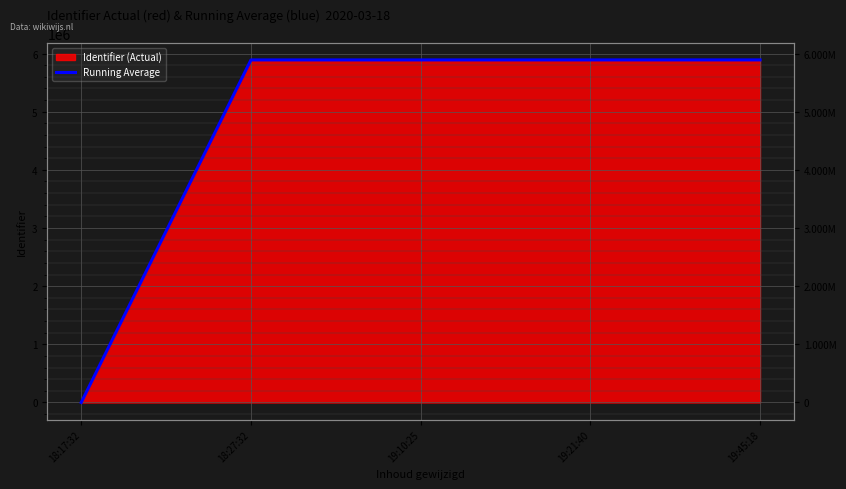

How many data points are less than 5889958?

2